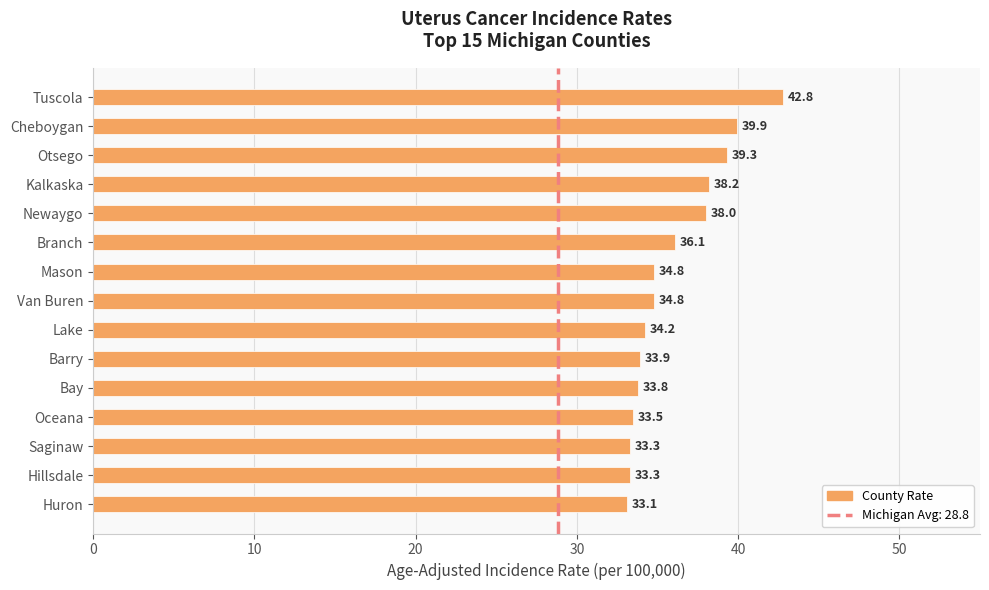

Reading top to bottom, list all the values displayed in this chart.

42.8	39.9	39.3	38.2	38.0	36.1	34.8	34.8	34.2	33.9	33.8	33.5	33.3	33.3	33.1